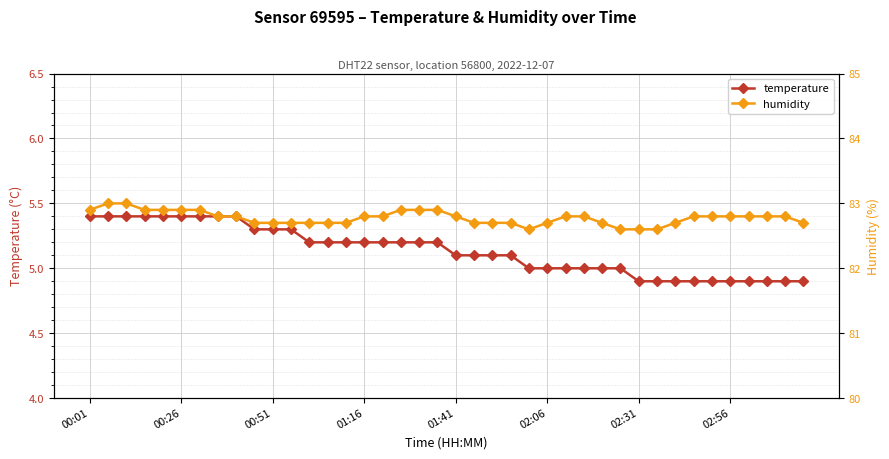

What is the minimum value for temperature?

4.9